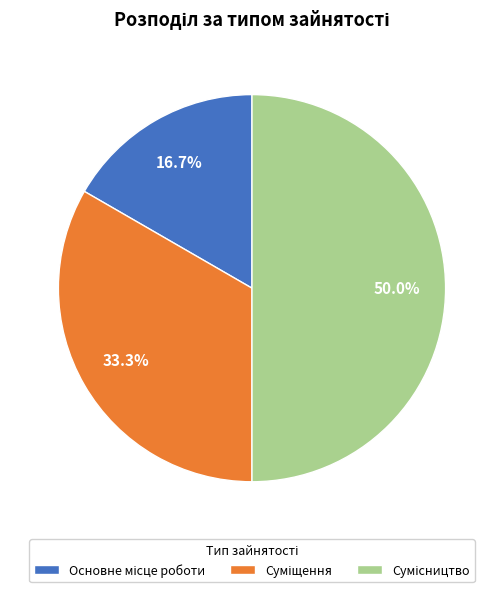

To the nearest percent, what is the difference between the largest and smallest slice percentages?

33%